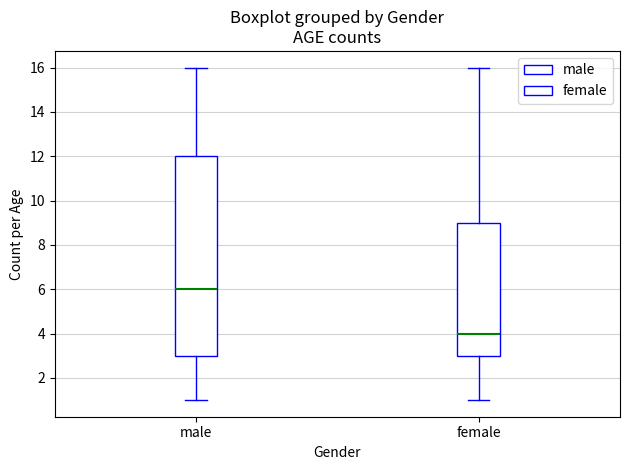

Where is the upper edge of the box for male on the y-axis? The values are not printed on the chart, so give them approximately, as read against the axis.

12